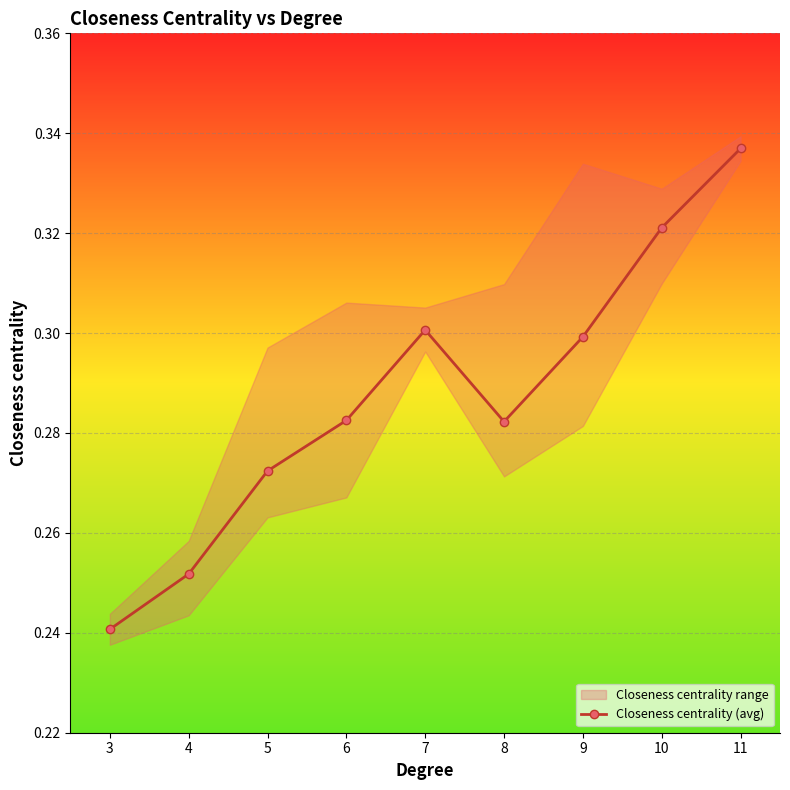

At which category does the data reach its first local valley?

8